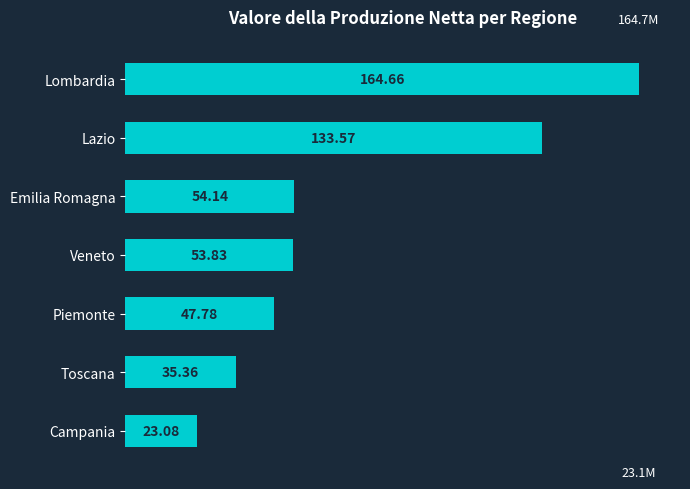

What is the difference between the second highest and minimum values?

110492219